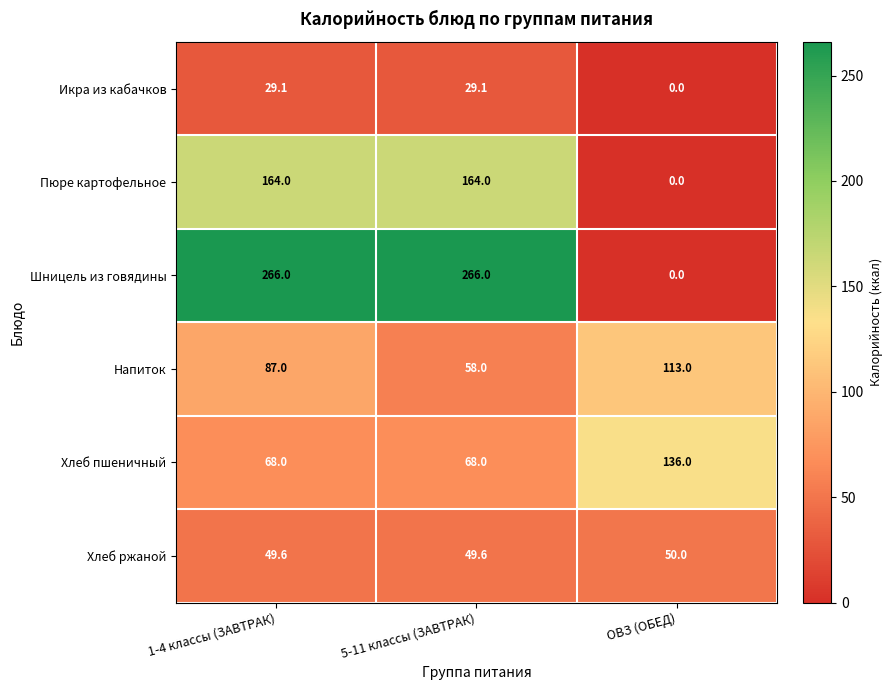

What is the total value across all series at 1-4 классы (ЗАВТРАК)?

663.7